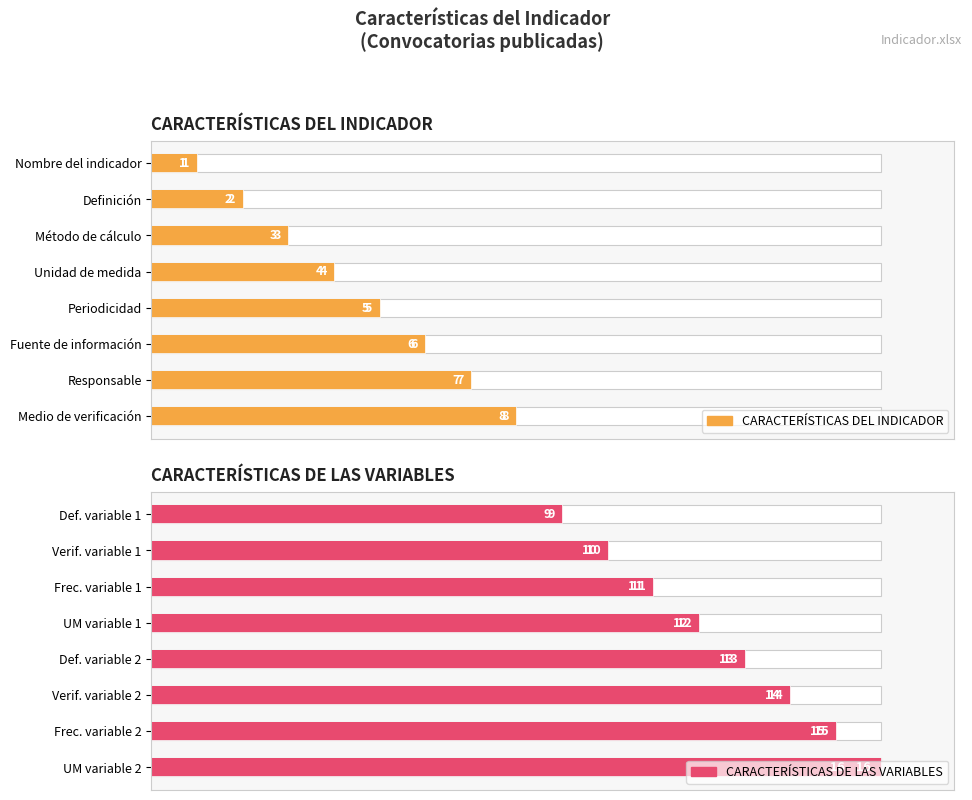

How many bars are there in total?

16